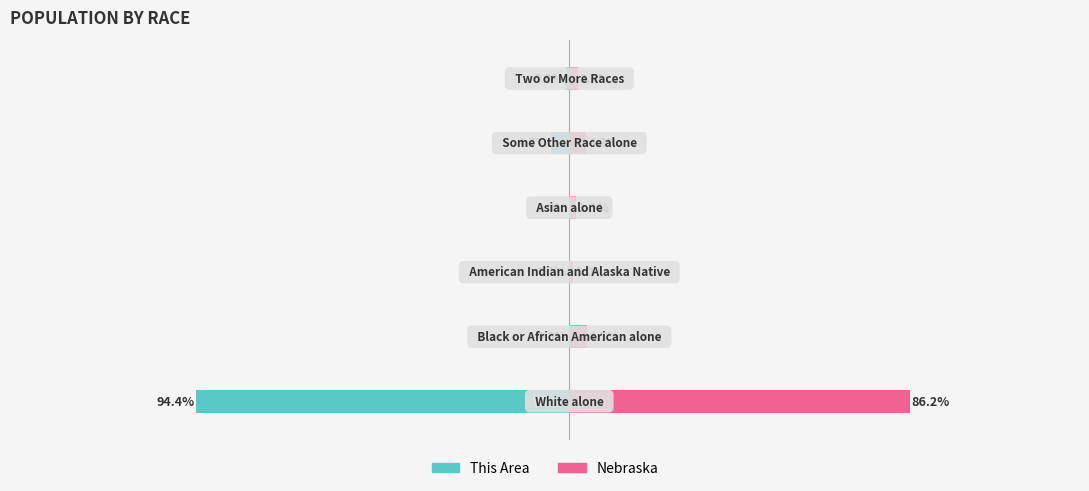

The value of This Area at 0 is -94.4. True or false?

True